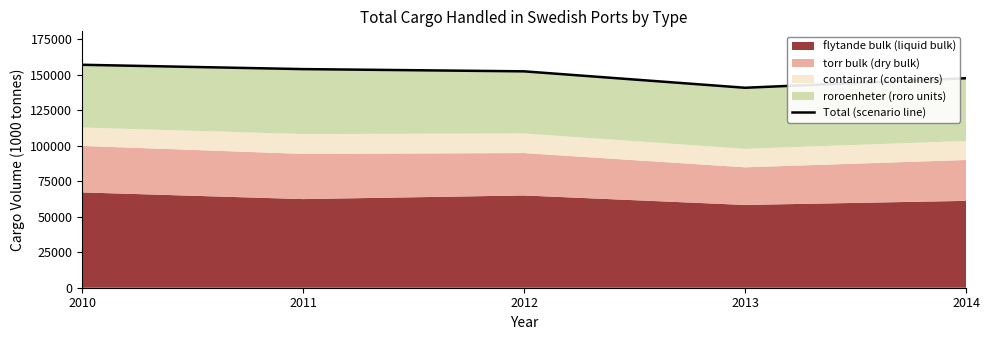

Rank the categories by value from lowest to highest.

2013, 2014, 2012, 2011, 2010